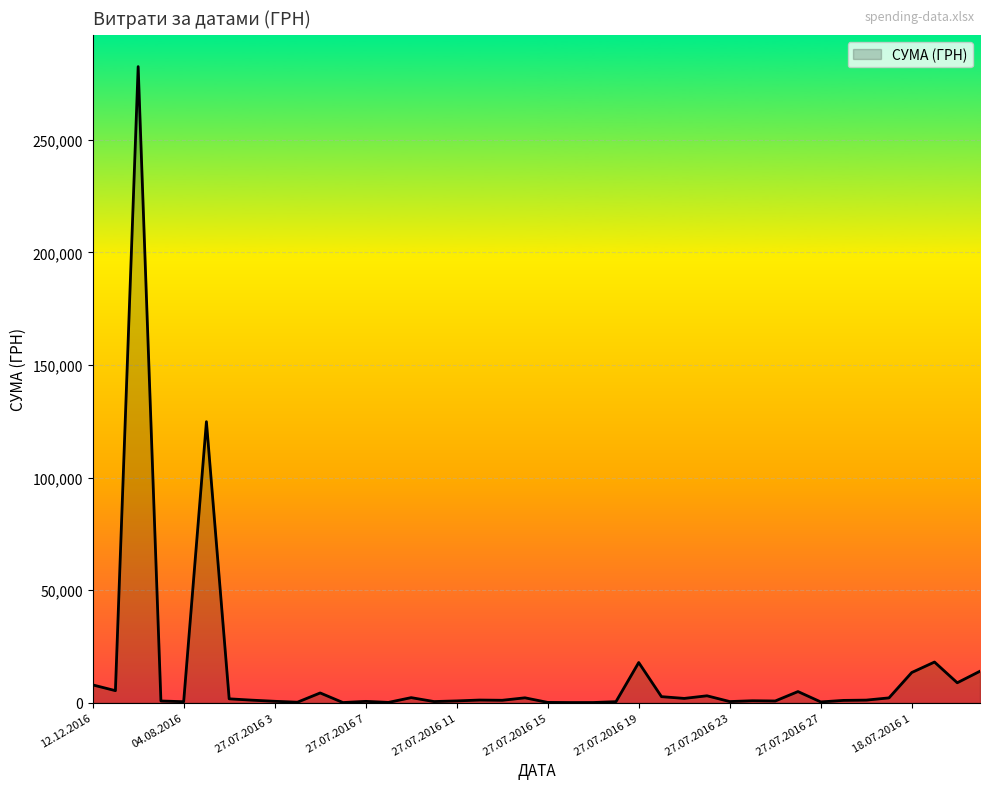

What is the maximum value shown in the chart?

282495.1